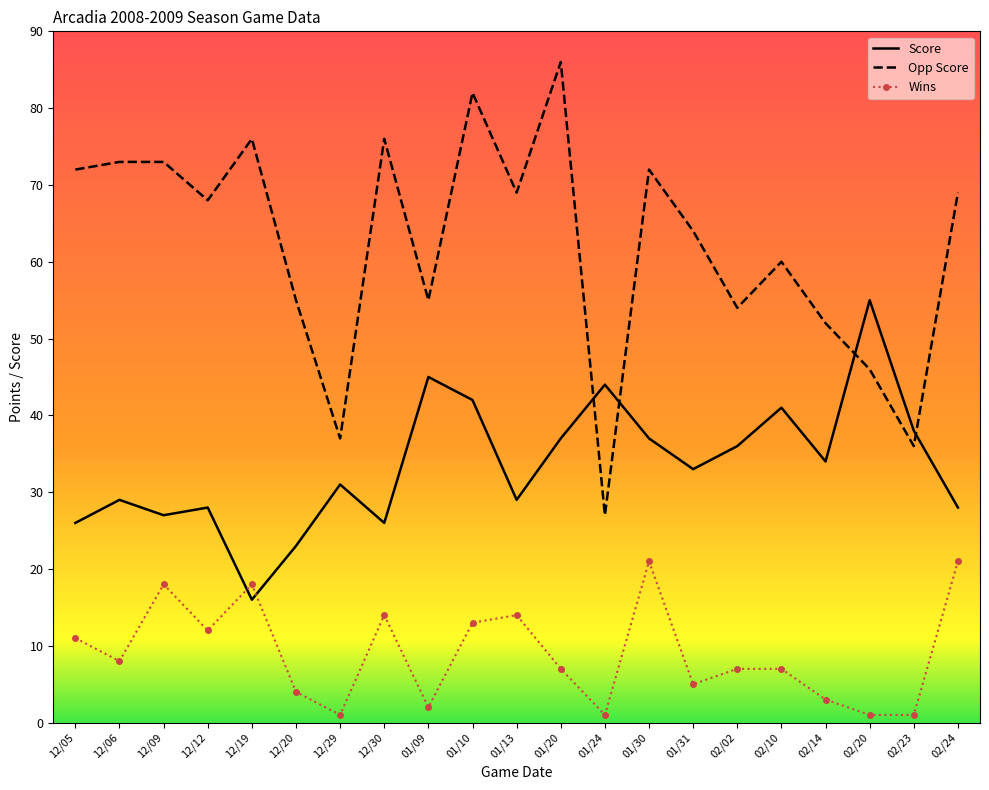

Which series ends up on top after the final intersection of Wins and Score?

Score